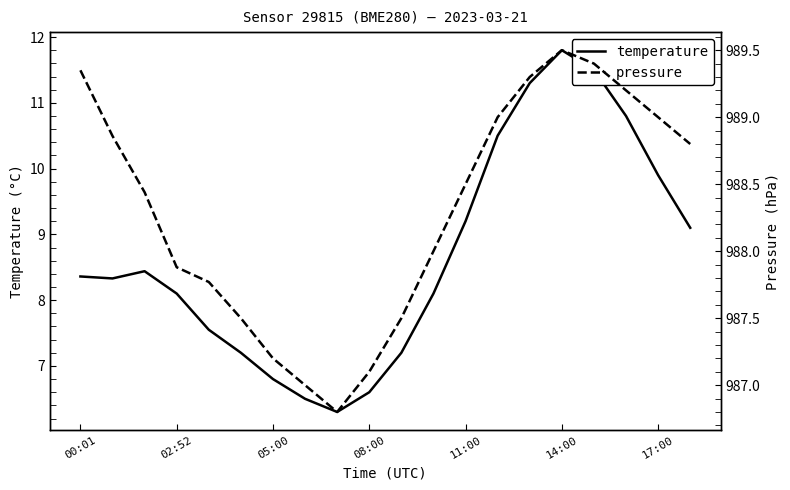

Reading left to right, transcribe all the data shown in this chart.

temperature: 8.4	8.3	8.4	8.1	7.5	7.2	6.8	6.5	6.3	6.6	7.2	8.1	9.2	10.5	11.3	11.8	11.5	10.8	9.9	9.1
pressure: 989.4	988.9	988.4	987.9	987.8	987.5	987.2	987.0	986.8	987.1	987.5	988.0	988.5	989.0	989.3	989.5	989.4	989.2	989.0	988.8